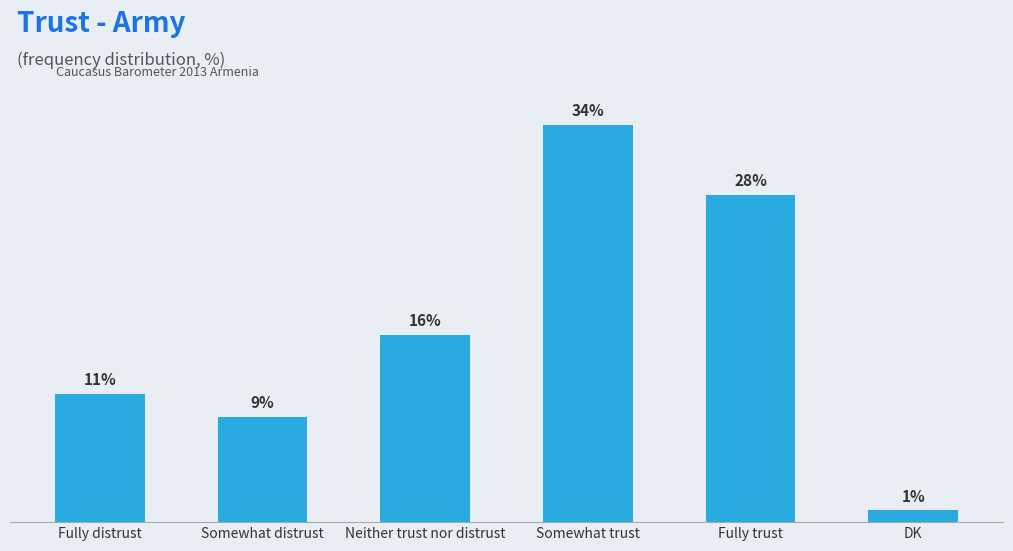

List the labels in order of value, largest first.

Somewhat trust, Fully trust, Neither trust nor distrust, Fully distrust, Somewhat distrust, DK